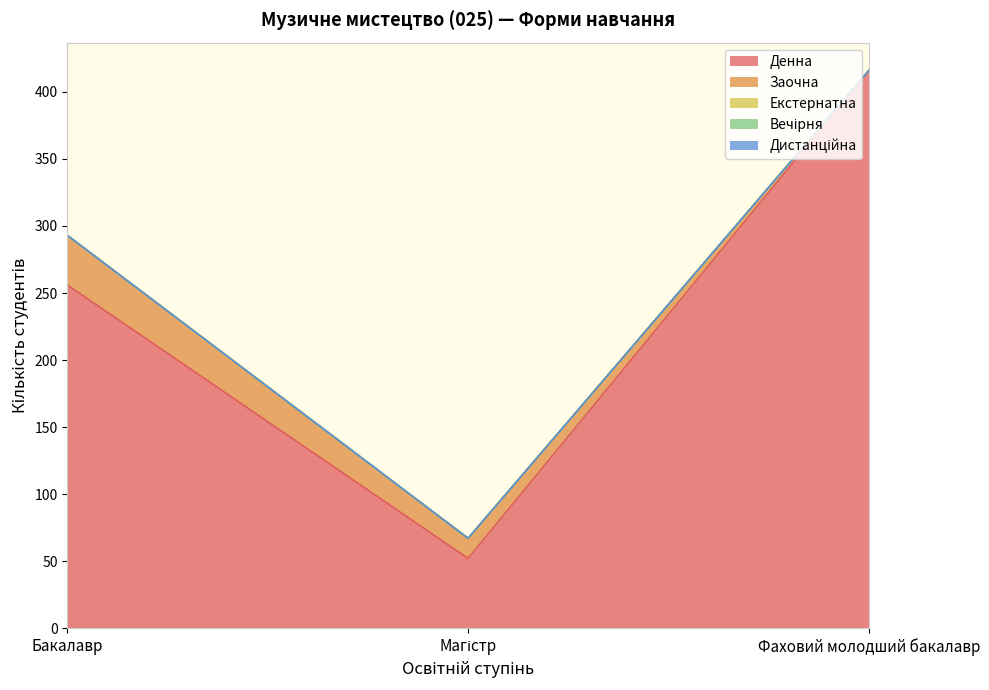

What position from the left is Магістр?

2